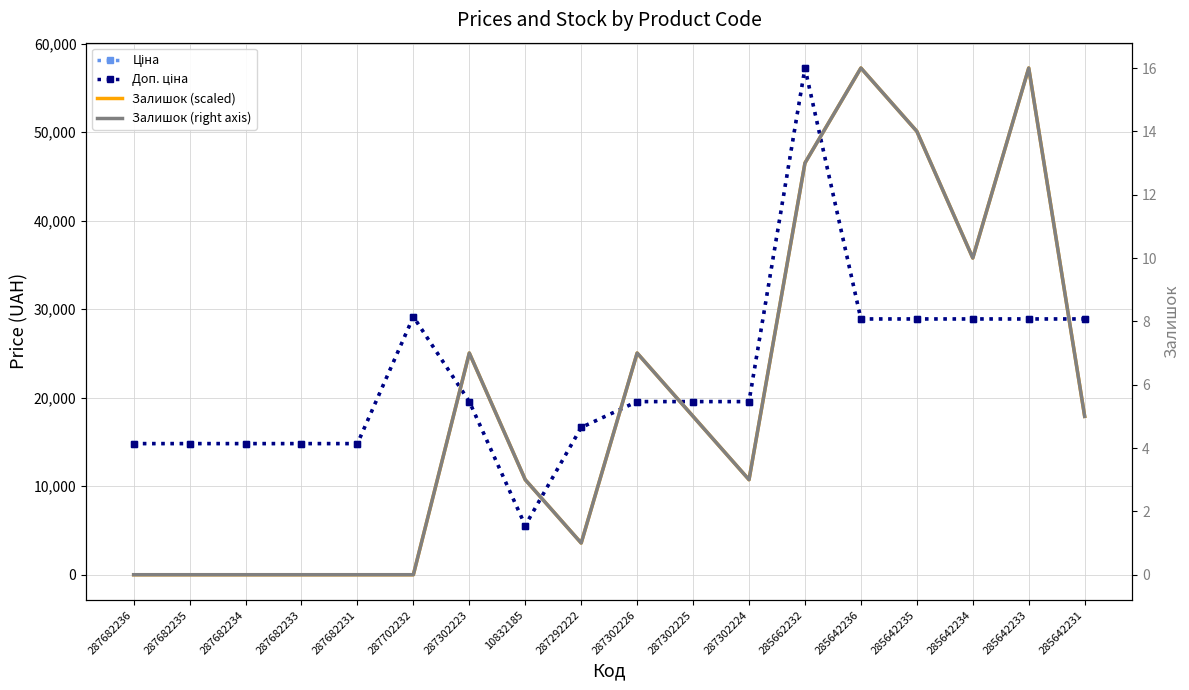

At how many categories does at least one series exceed 38986?

4